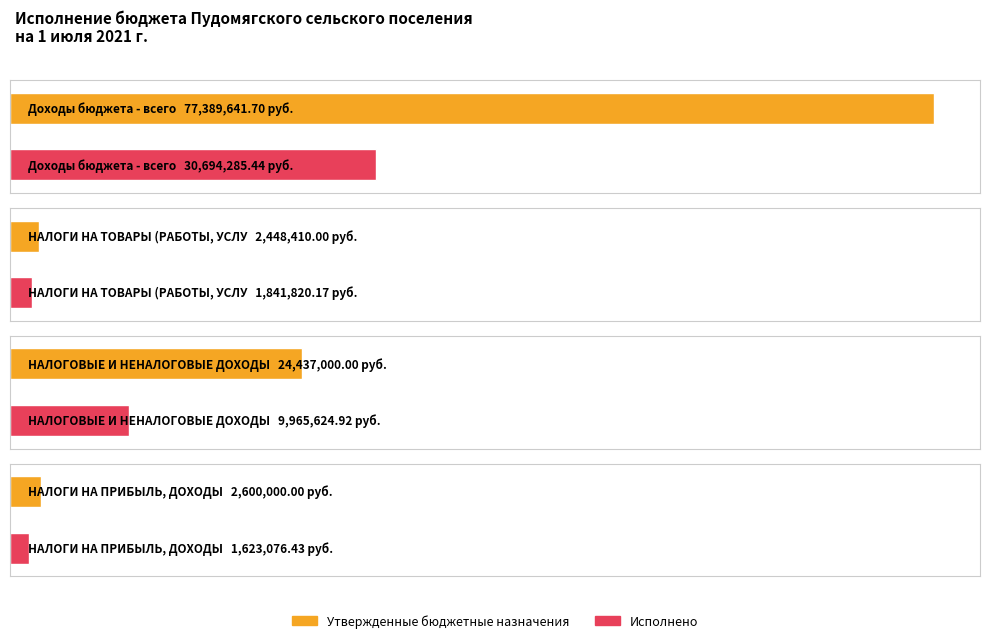

The value of Исполнено at НАЛОГИ НА ПРИБЫЛЬ, ДОХОДЫ is 639273.7. True or false?

False